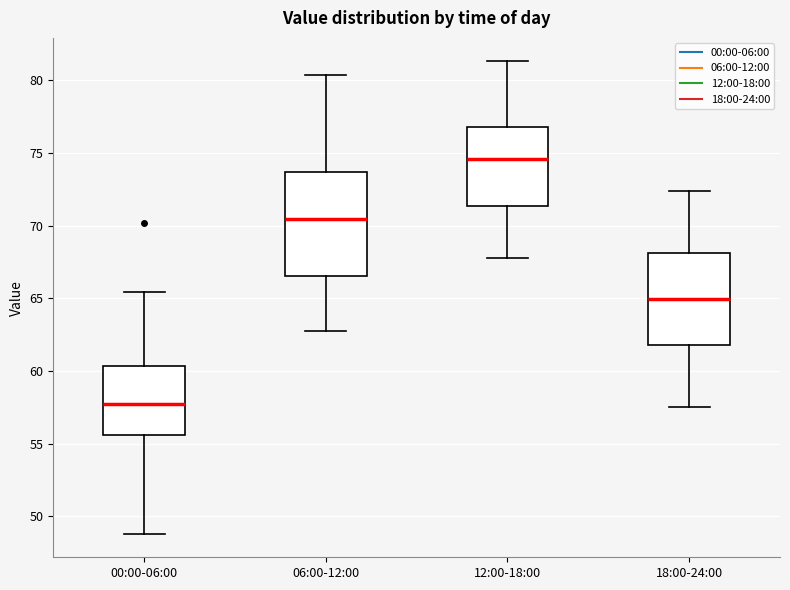

Which box is the tallest, from its lower edge to its upper edge?

06:00-12:00